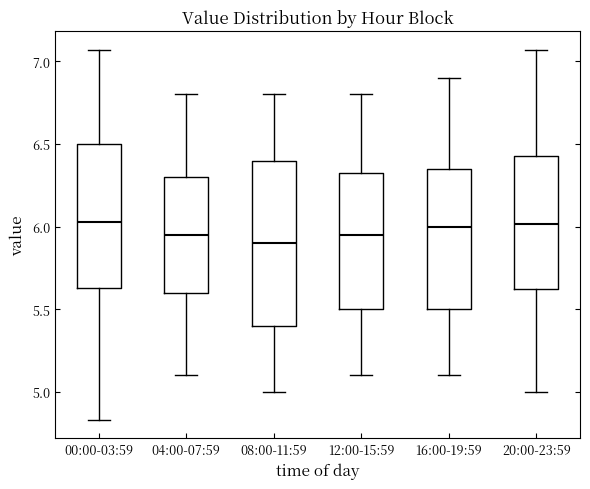

Where is the lower edge of the box for 16:00-19:59 on the y-axis? The values are not printed on the chart, so give them approximately, as read against the axis.

5.50